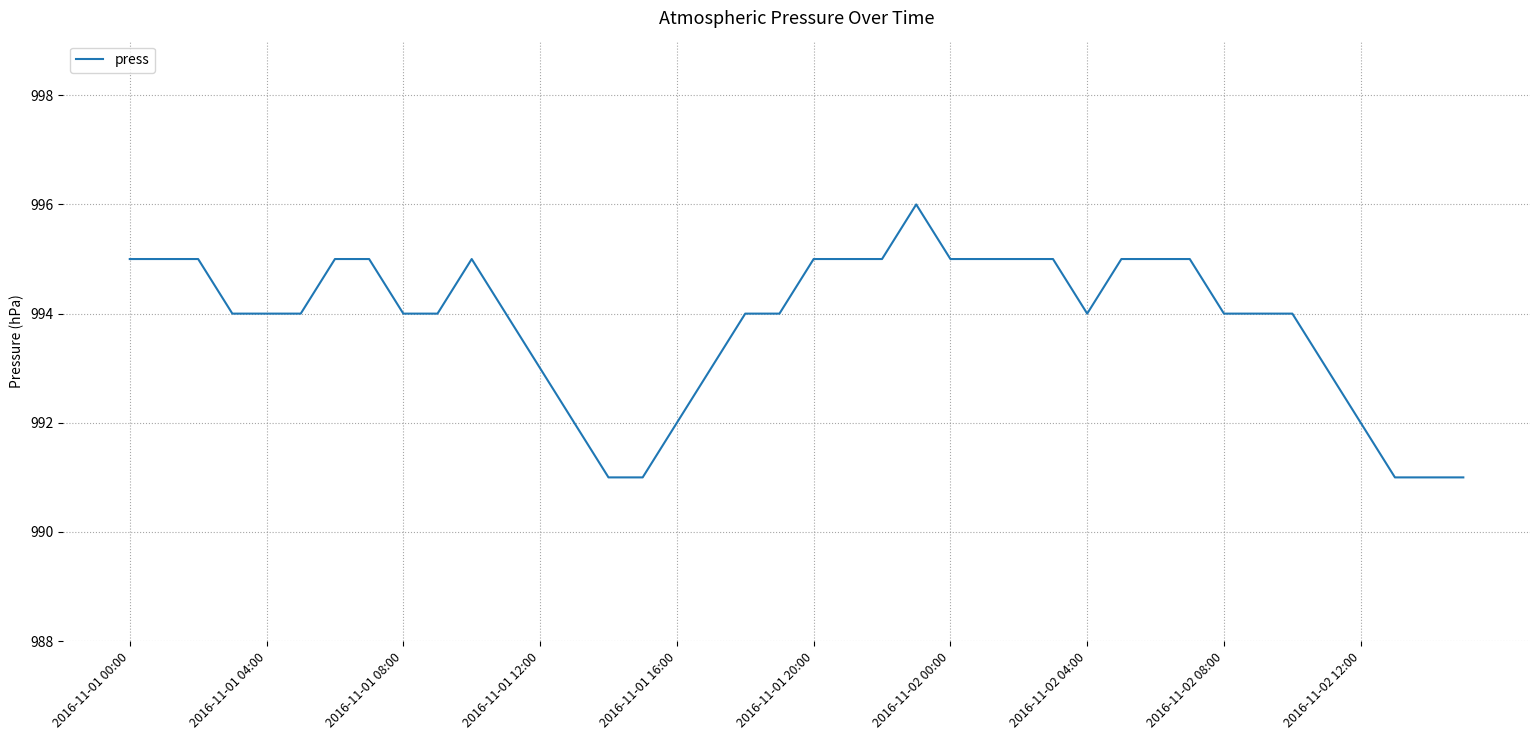

How many distinct data groups are displayed?

1